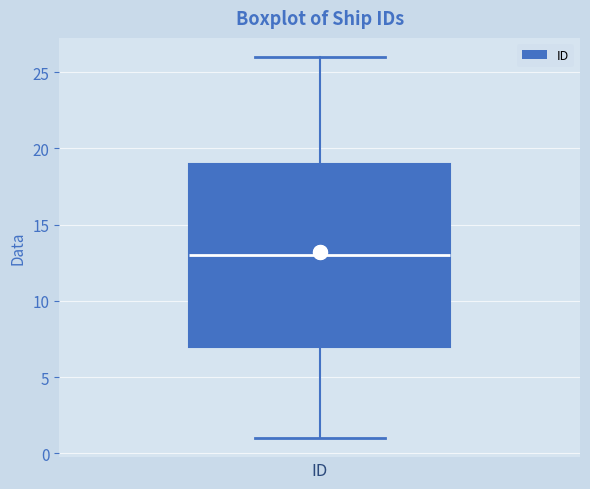

Where does the upper whisker of the box for ID end on the y-axis? The values are not printed on the chart, so give them approximately, as read against the axis.

26